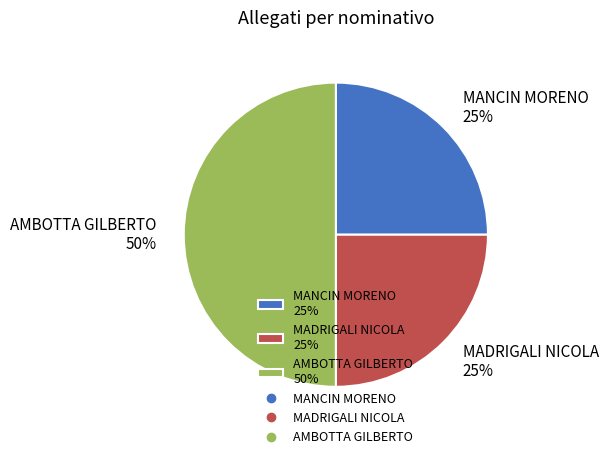

To the nearest percent, what is the difference between the AMBOTTA GILBERTO 50% and MANCIN MORENO 25% slice percentages?

25%